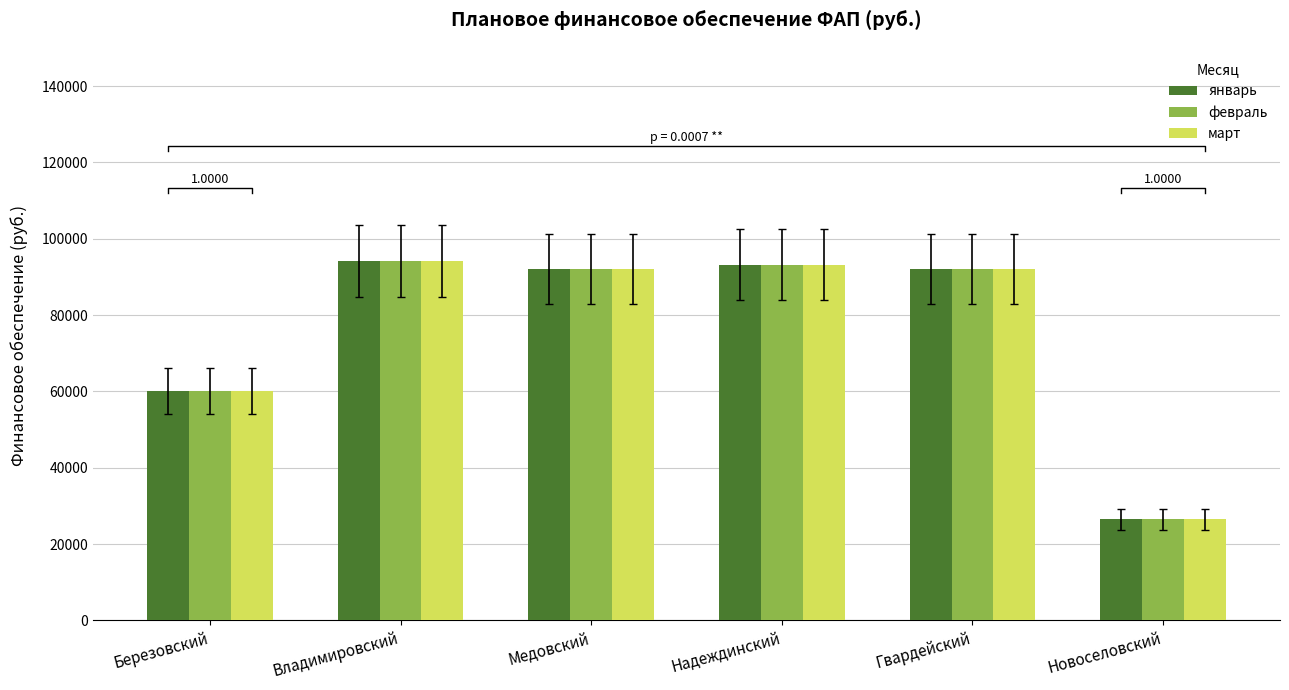

What value does the март series have at Гвардейский?

92156.3